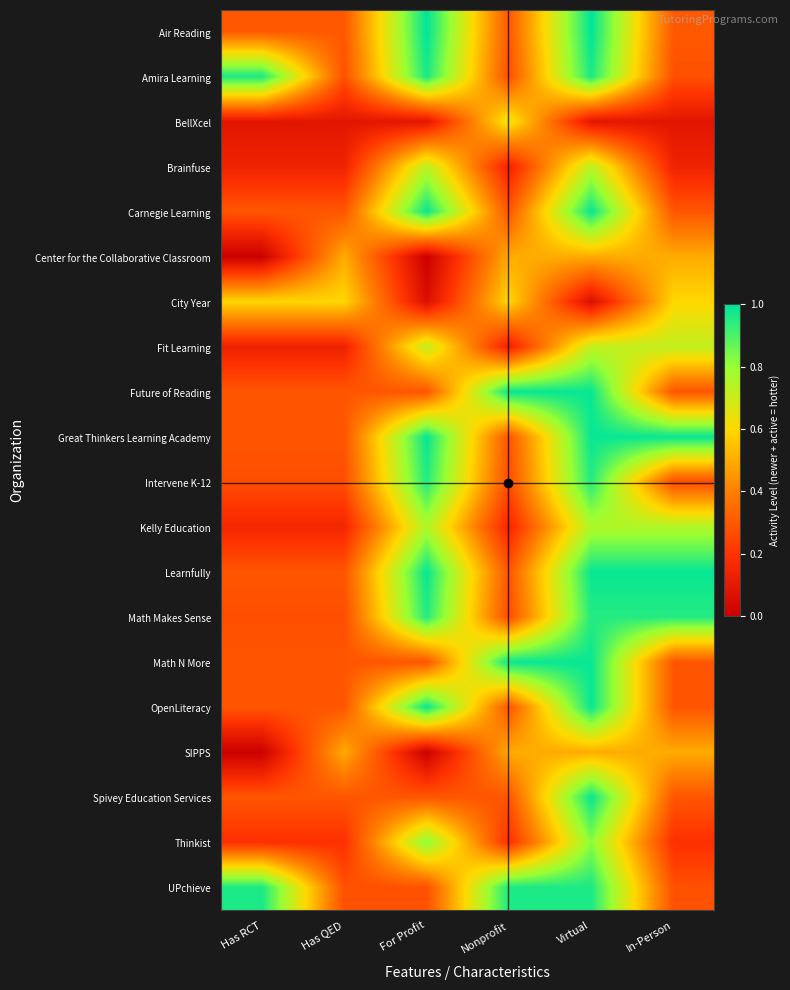

What is the greatest value displayed?

1.0